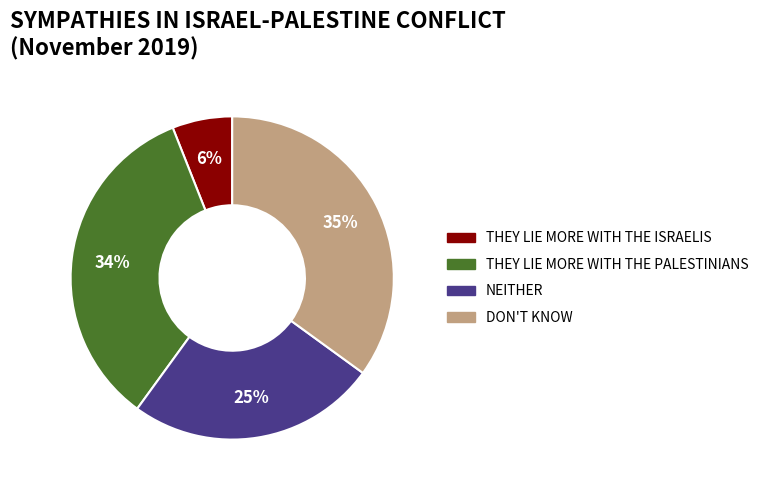

Is there any slice that represents more than half of the pie?

No